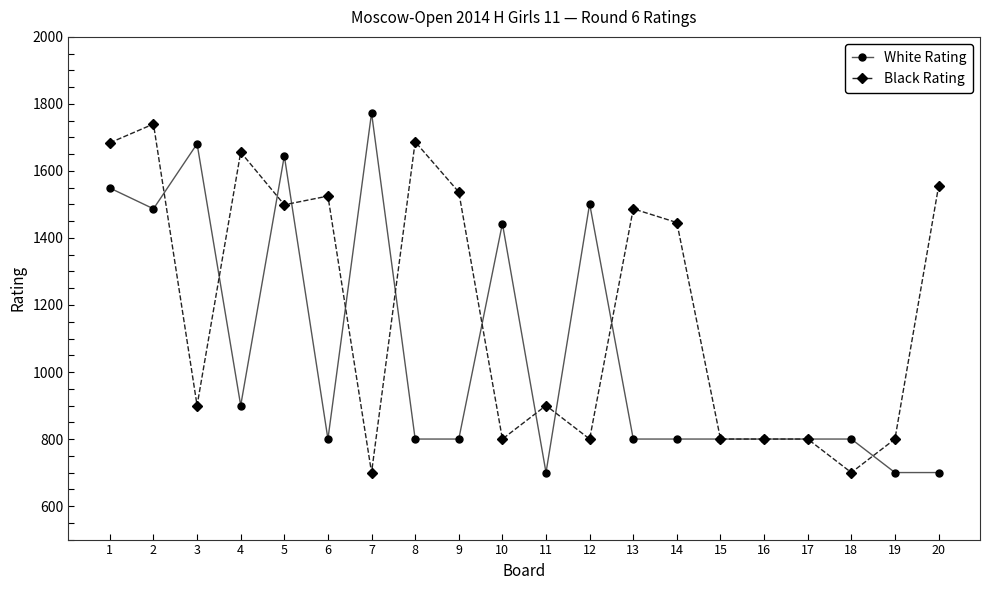

The value of White Rating at 12 is 1502. True or false?

True